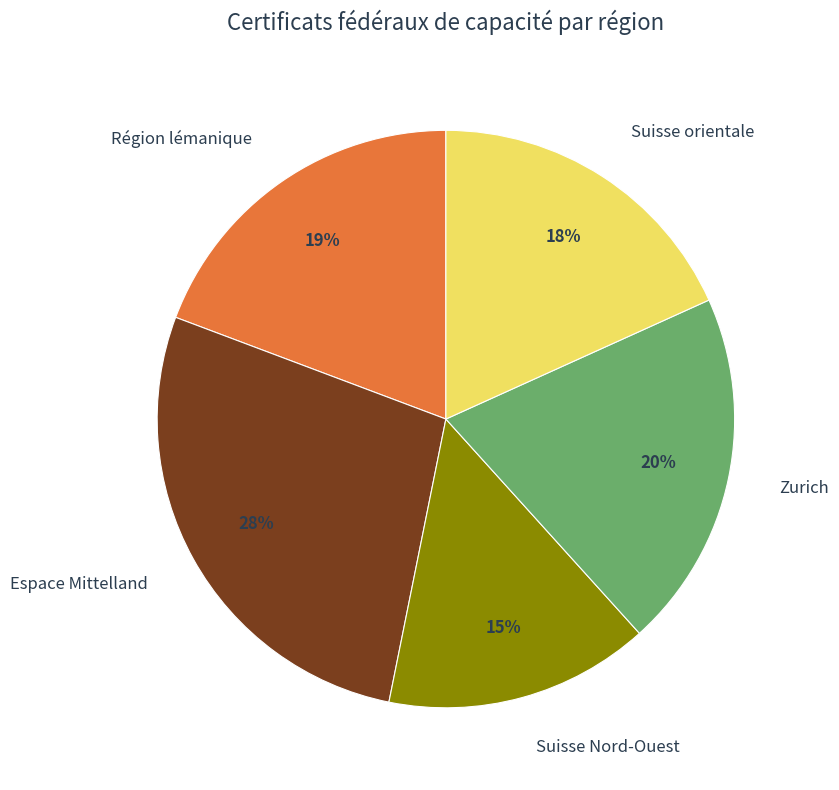

Is Suisse orientale the majority of the pie?

No